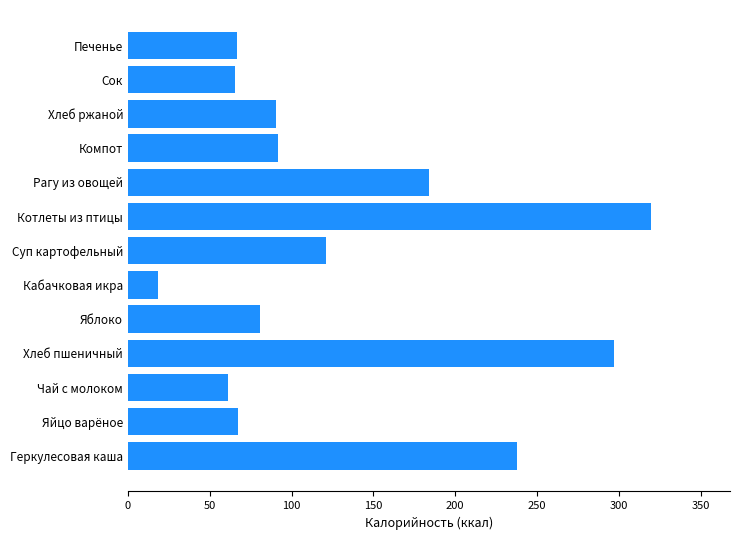

The value at Печенье is 99.6. True or false?

False